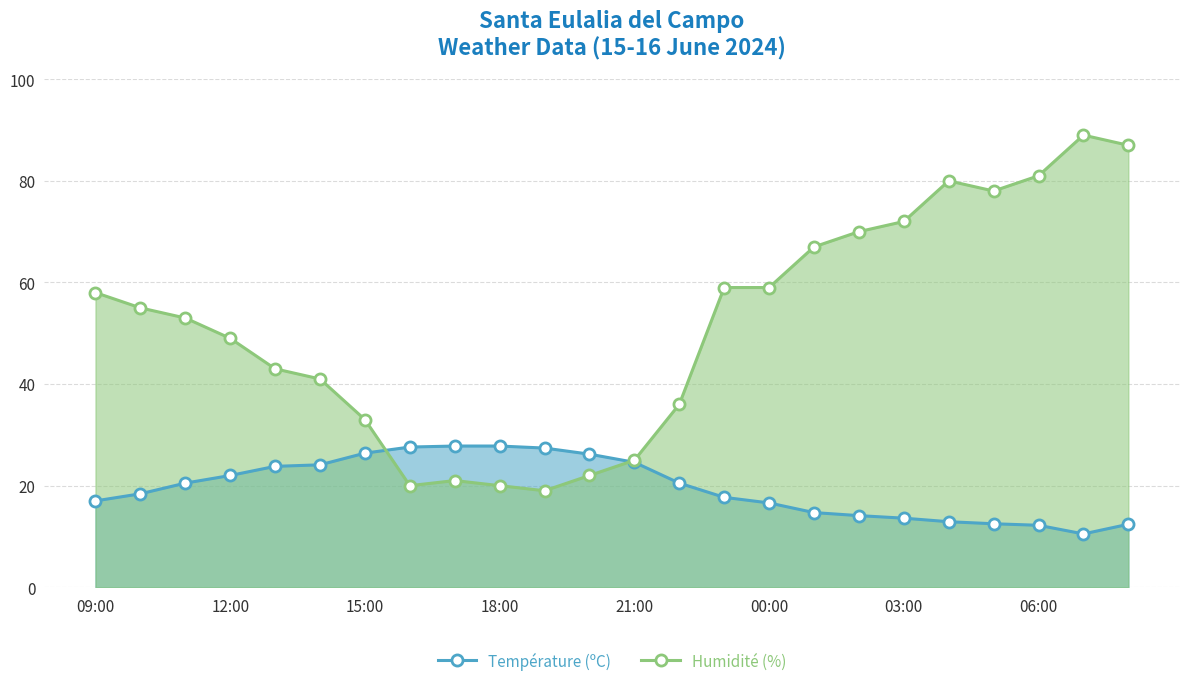

Which series has the largest total across all categories?

Humidité (%)